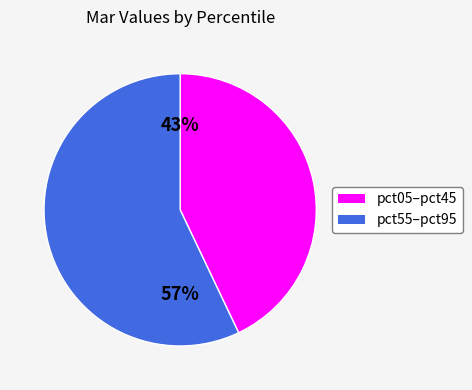

To the nearest percent, what is the difference between the largest and smallest slice percentages?

14%